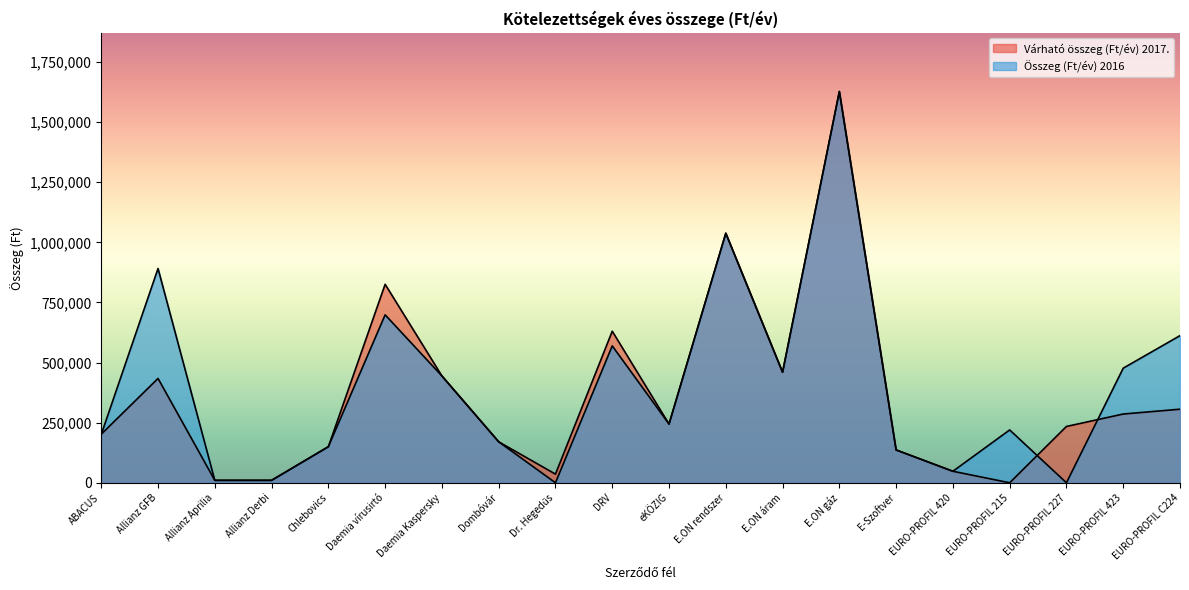

Rank the series by their maximum value, from lowest to highest.

Várható összeg (Ft/év) 2017., Összeg (Ft/év) 2016